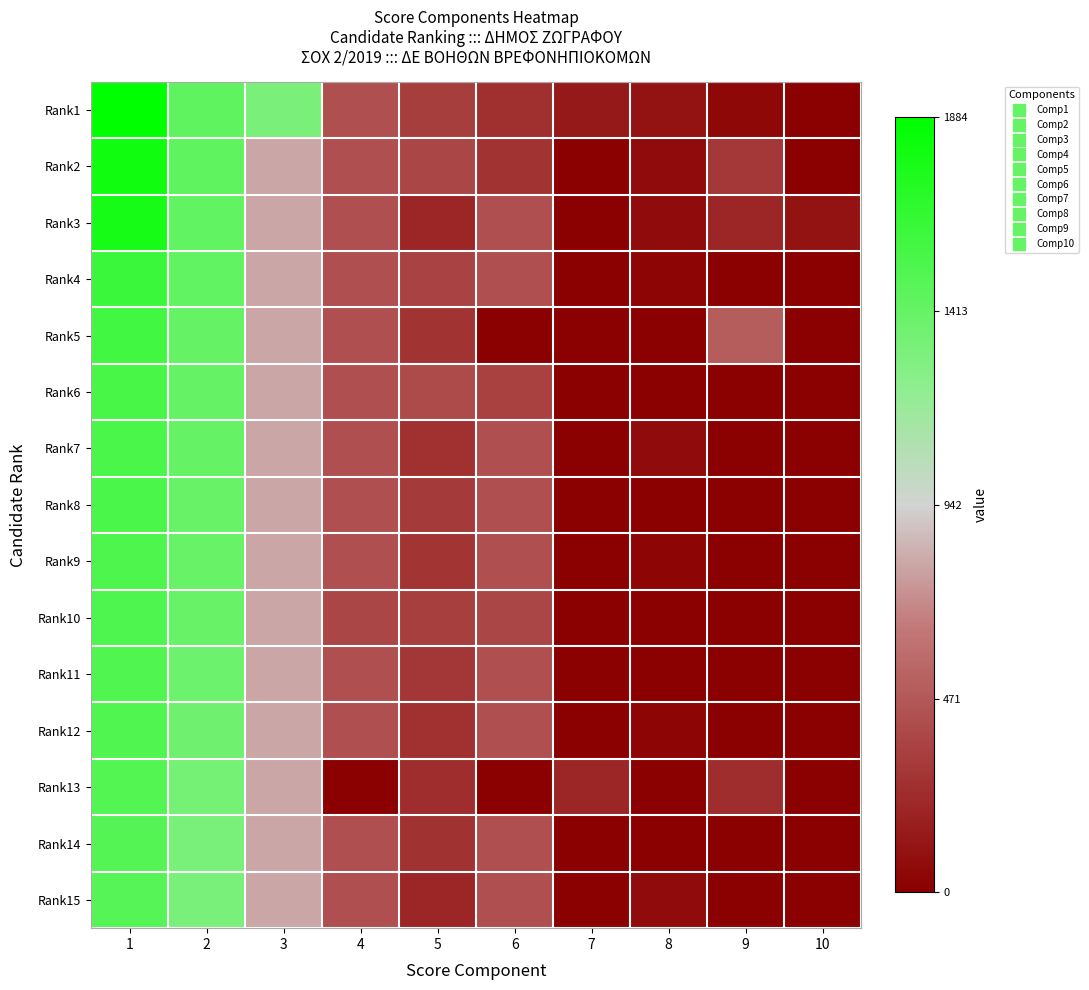

Reading right to left, what are all the values shown in this chart?

Rank1: 10=-1.0	9=-0.9	8=-0.9	7=-0.9	6=-0.7	5=-0.6	4=-0.6	3=0.4	2=0.5	1=1.0
Rank2: 10=-1.0	9=-0.7	8=-0.9	7=-1.0	6=-0.7	5=-0.6	4=-0.6	3=-0.2	2=0.5	1=0.9
Rank3: 10=-0.9	9=-0.8	8=-0.9	7=-1.0	6=-0.6	5=-0.8	4=-0.6	3=-0.2	2=0.5	1=0.9
Rank4: 10=-1.0	9=-1.0	8=-1.0	7=-1.0	6=-0.6	5=-0.6	4=-0.6	3=-0.2	2=0.5	1=0.7
Rank5: 10=-1.0	9=-0.5	8=-1.0	7=-1.0	6=-1.0	5=-0.7	4=-0.6	3=-0.2	2=0.5	1=0.7
Rank6: 10=-1.0	9=-1.0	8=-1.0	7=-1.0	6=-0.6	5=-0.6	4=-0.6	3=-0.2	2=0.5	1=0.6
Rank7: 10=-1.0	9=-1.0	8=-0.9	7=-1.0	6=-0.6	5=-0.7	4=-0.6	3=-0.2	2=0.5	1=0.6
Rank8: 10=-1.0	9=-1.0	8=-1.0	7=-1.0	6=-0.6	5=-0.7	4=-0.6	3=-0.2	2=0.5	1=0.6
Rank9: 10=-1.0	9=-1.0	8=-1.0	7=-1.0	6=-0.6	5=-0.7	4=-0.6	3=-0.2	2=0.5	1=0.6
Rank10: 10=-1.0	9=-1.0	8=-1.0	7=-1.0	6=-0.6	5=-0.6	4=-0.6	3=-0.2	2=0.5	1=0.6
Rank11: 10=-1.0	9=-1.0	8=-1.0	7=-1.0	6=-0.6	5=-0.7	4=-0.6	3=-0.2	2=0.5	1=0.6
Rank12: 10=-1.0	9=-1.0	8=-1.0	7=-1.0	6=-0.6	5=-0.7	4=-0.6	3=-0.2	2=0.5	1=0.6
Rank13: 10=-1.0	9=-0.7	8=-1.0	7=-0.8	6=-1.0	5=-0.7	4=-1.0	3=-0.2	2=0.4	1=0.6
Rank14: 10=-1.0	9=-1.0	8=-1.0	7=-1.0	6=-0.6	5=-0.7	4=-0.6	3=-0.2	2=0.4	1=0.6
Rank15: 10=-1.0	9=-1.0	8=-0.9	7=-1.0	6=-0.6	5=-0.8	4=-0.6	3=-0.2	2=0.4	1=0.6